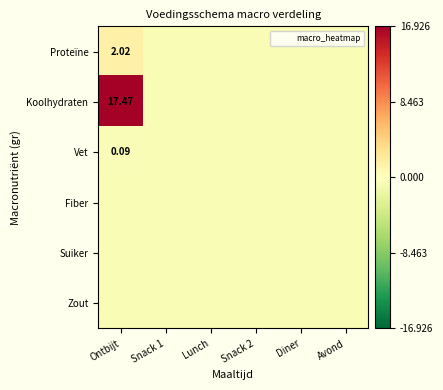

Which has a higher value, Snack 2 or Snack 1?

Snack 2